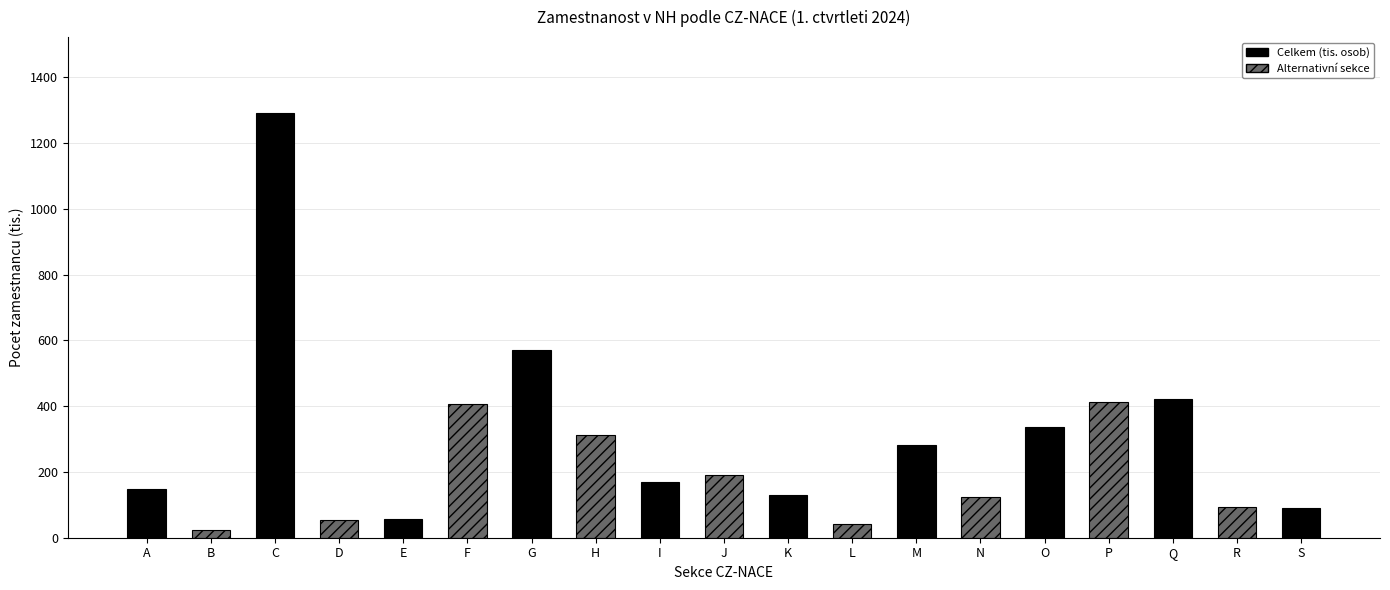

What is the value of the 15th bar from the left?

335.0